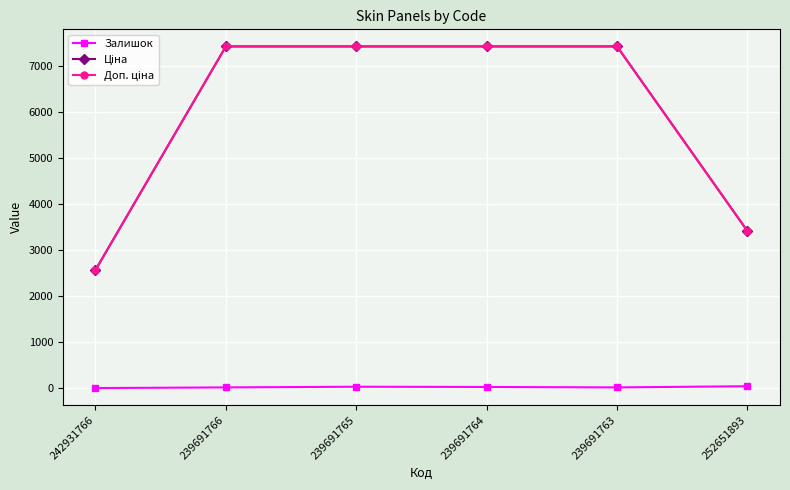

At how many categories does at least one series exceed 1446?

6